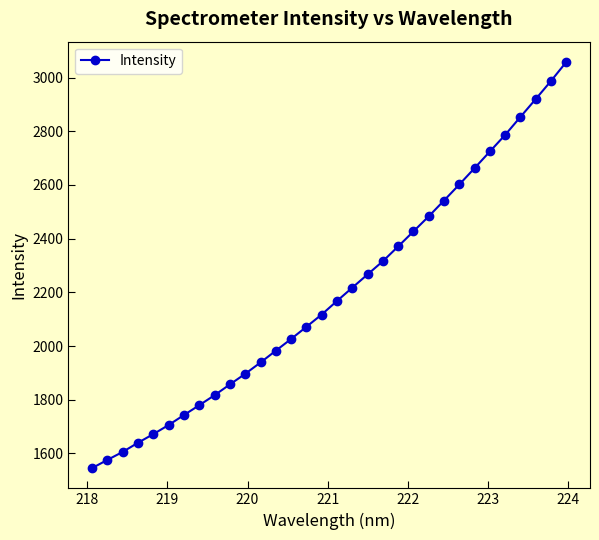

What is the minimum value shown in the chart?

1545.4